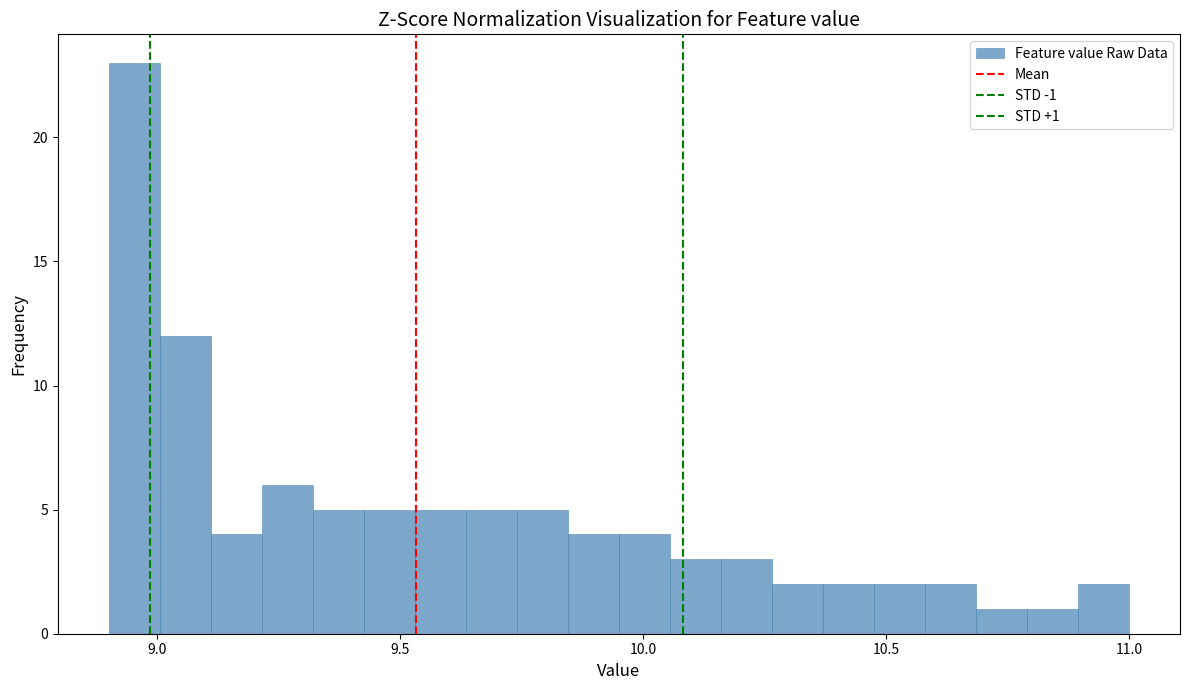

Around what value on the x-axis is the tallest bar? Give the approximate position of its centre, as read against the axis.

8.95